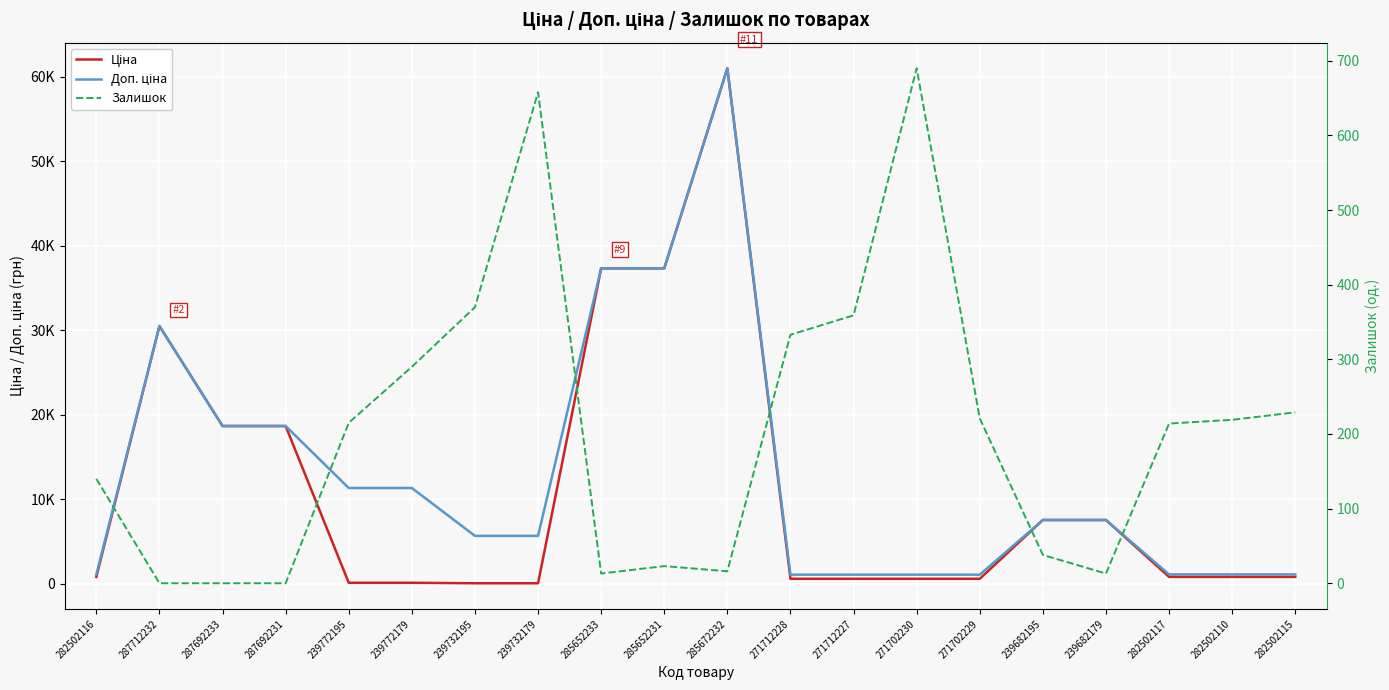

Between 239772195 and 271702230, which series saw the biggest shift?

Доп. ціна